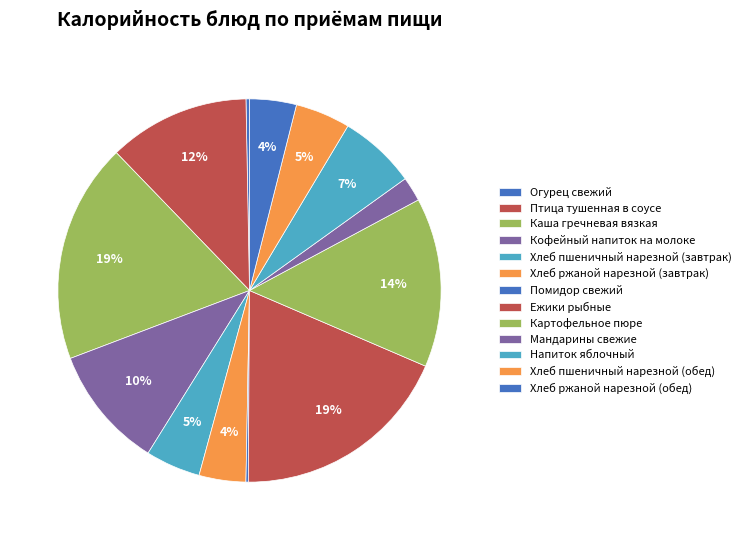

To the nearest percent, what is the combined percentage of Ежики рыбные and Хлеб пшеничный нарезной (обед)?

23%